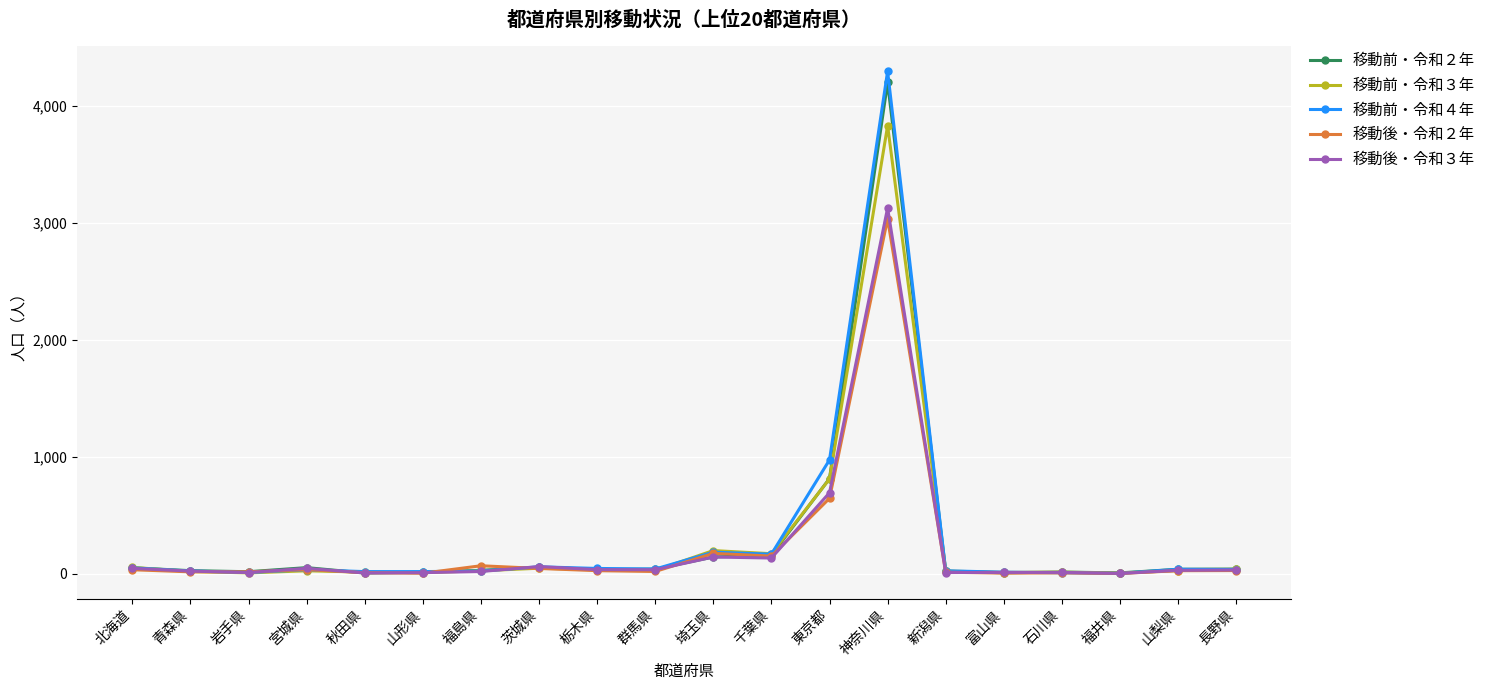

True or false: 移動後・令和２年 has more than 1 points higher than both neighbors.

True